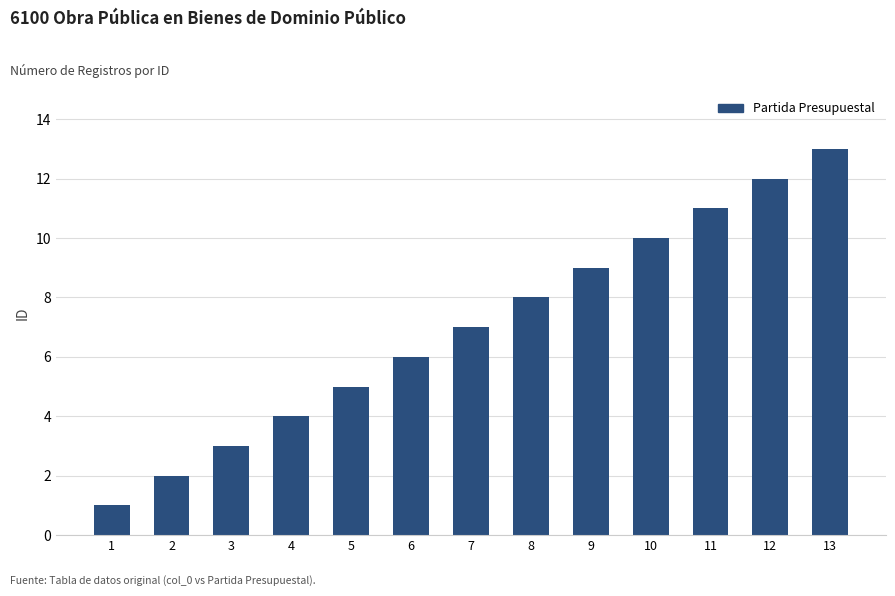

What is the change in value from 1 to 9?

+8